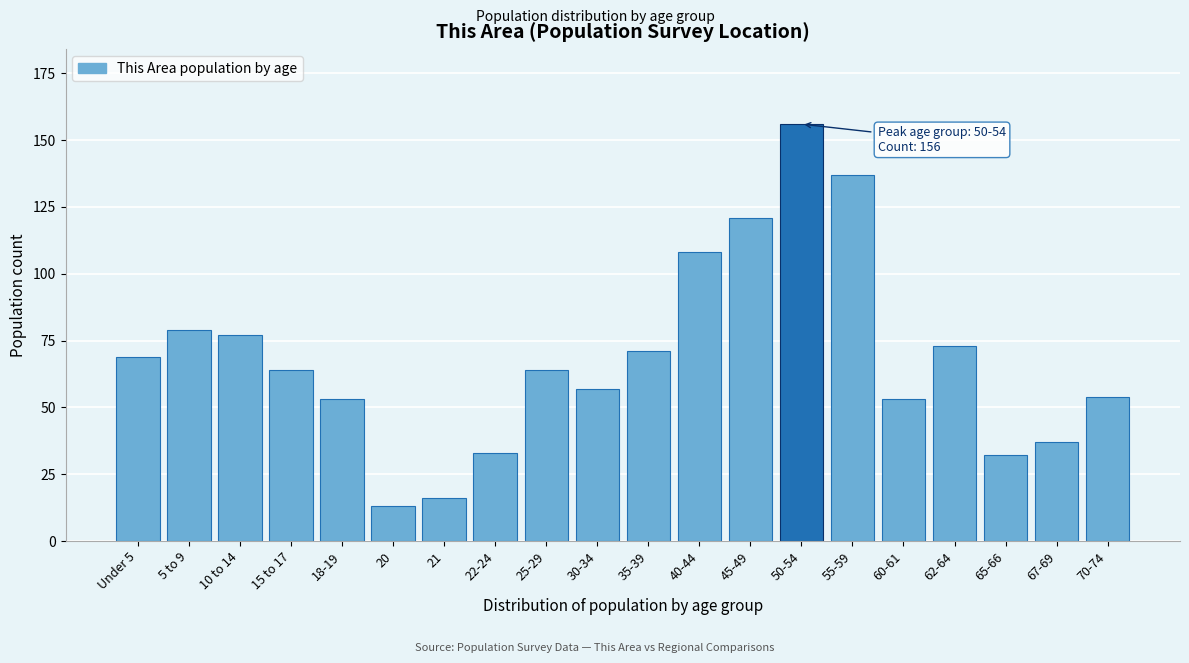

Reading right to left, list all the values displayed in this chart.

54	37	32	73	53	137	156	121	108	71	57	64	33	16	13	53	64	77	79	69